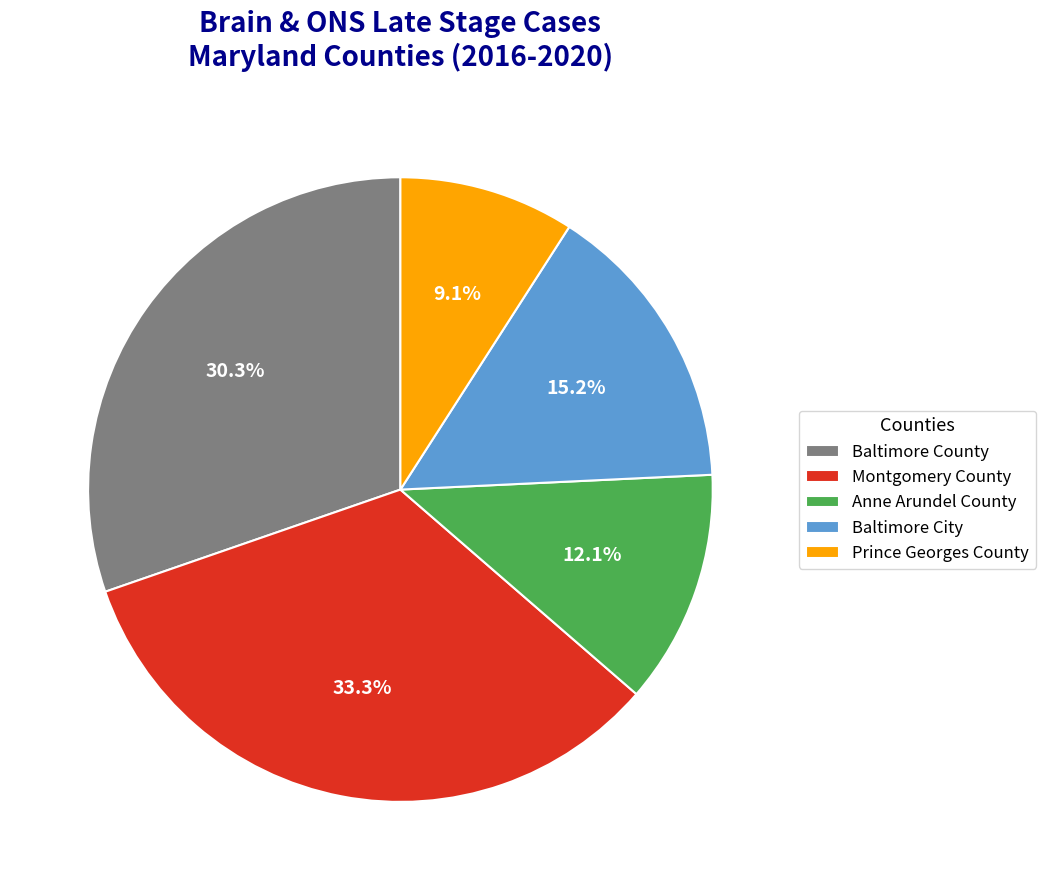

What percentage do Anne Arundel County and Prince Georges County together represent?

21.2%